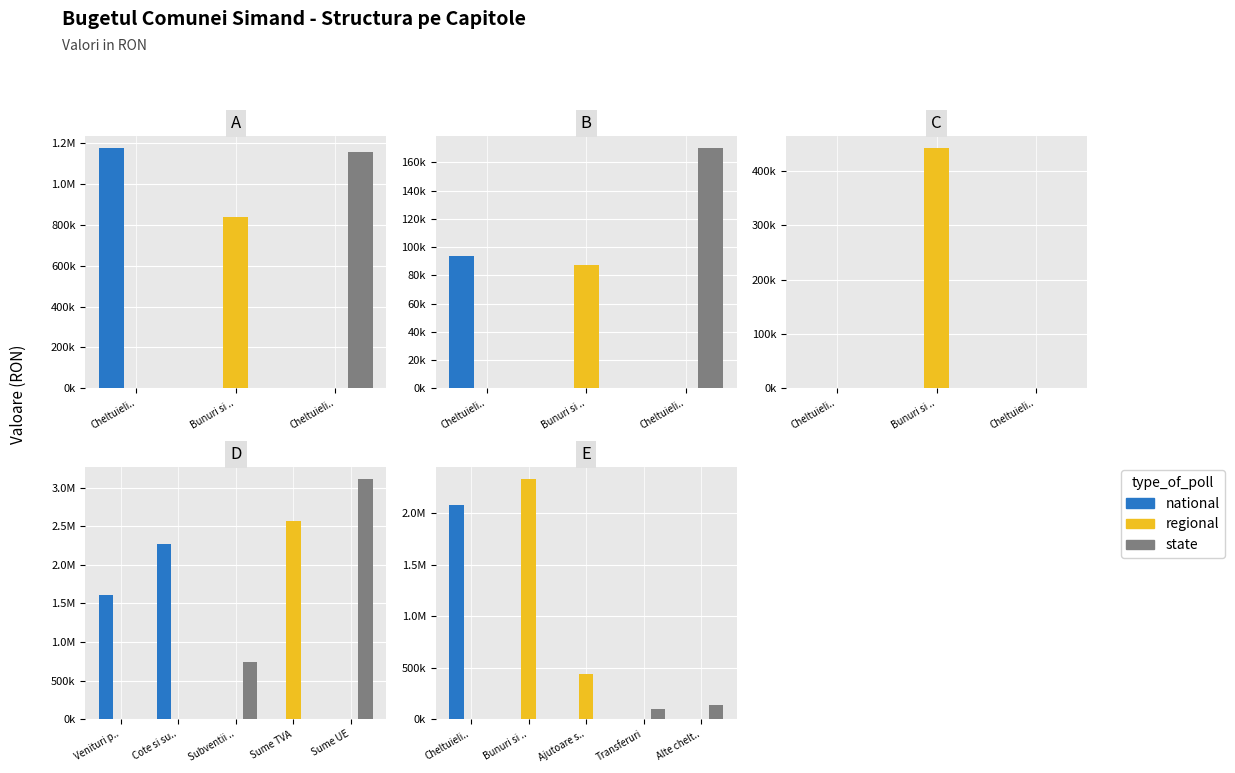

Which series changed the most between Cheltuieli.. and Ajutoare s..?

national